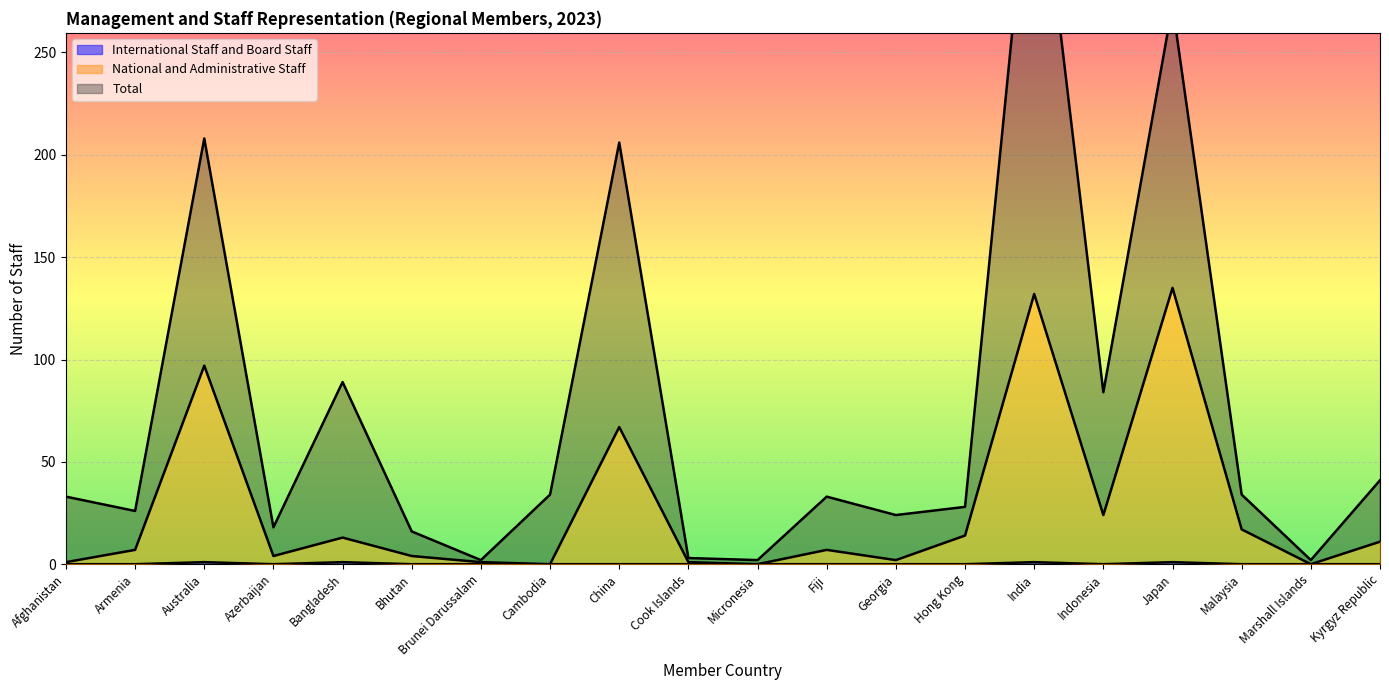

True or false: International Staff and Board Staff has a value of 1 at India.

False